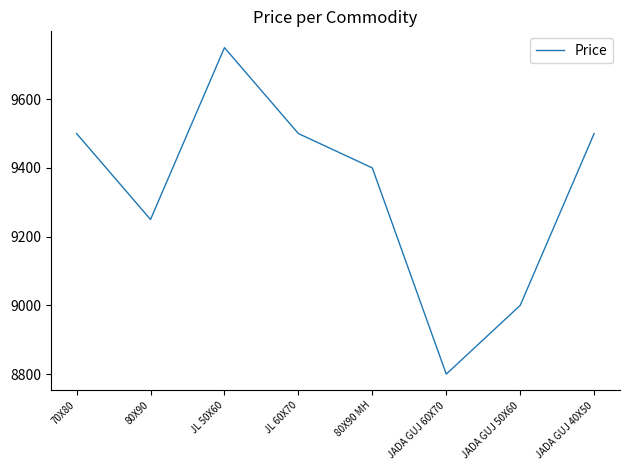

Count the number of data series in this chart.

1